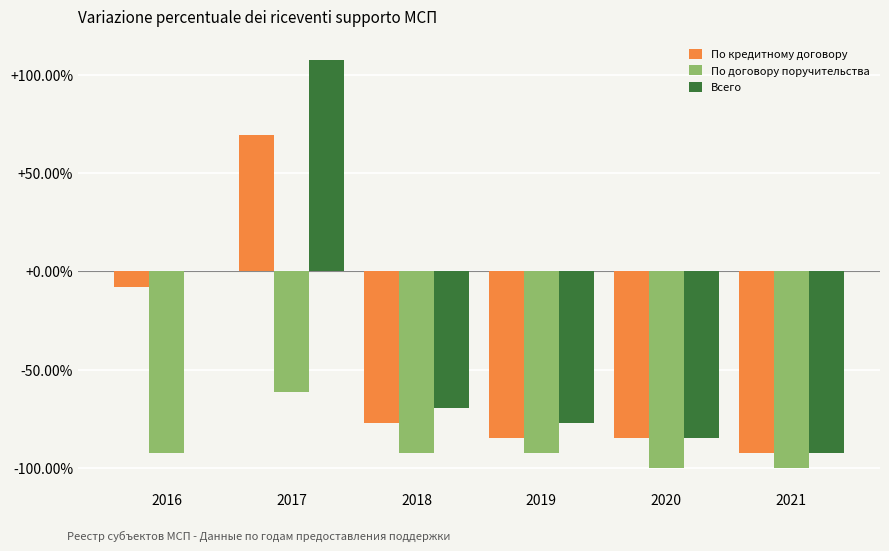

Is it true that По договору поручительства equals -66.7 at 2021?

False